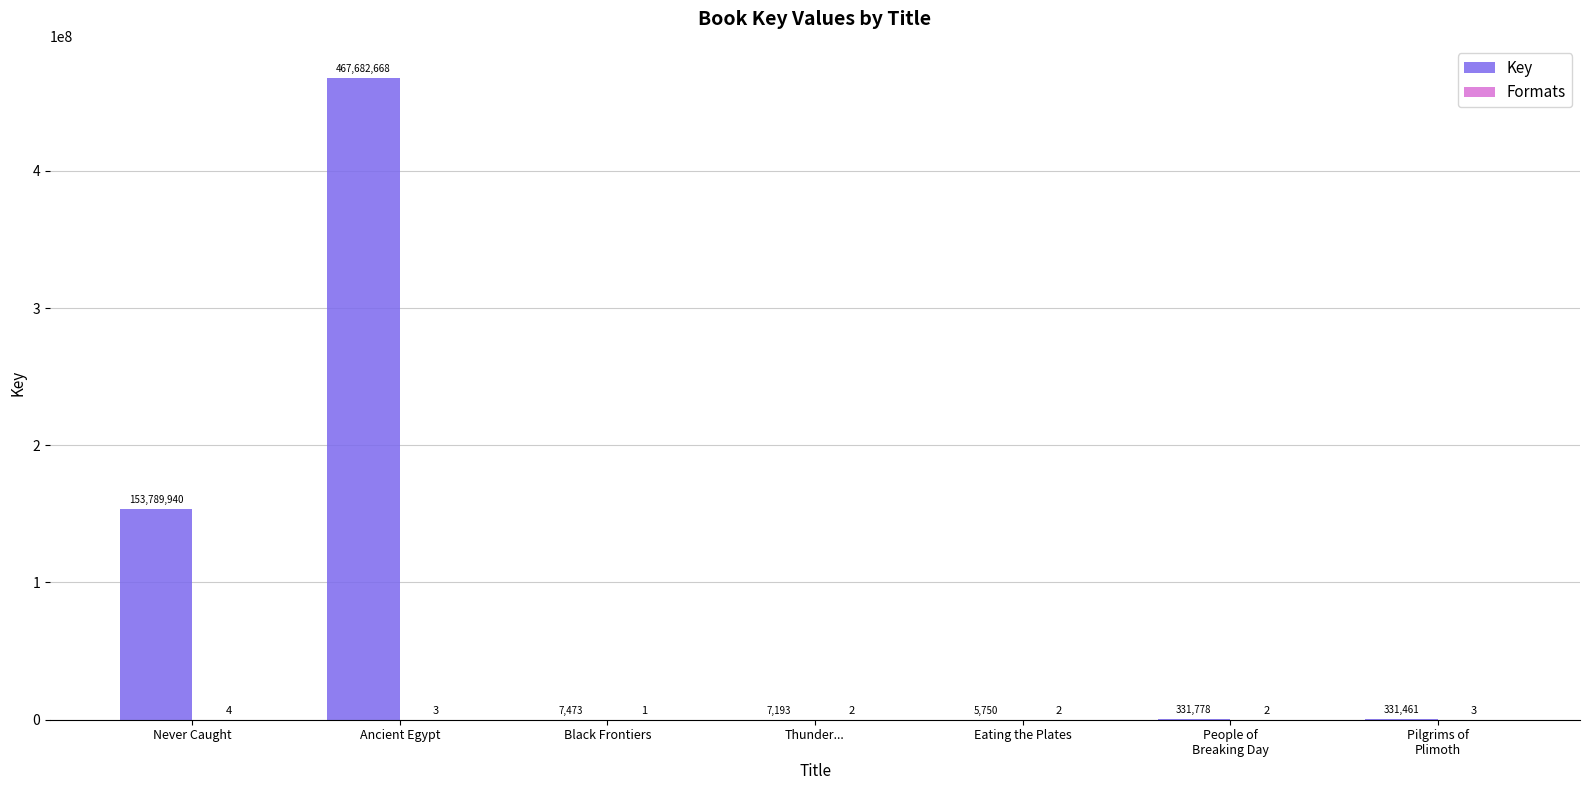

The Key series shows 101818347 at Never Caught. True or false?

False